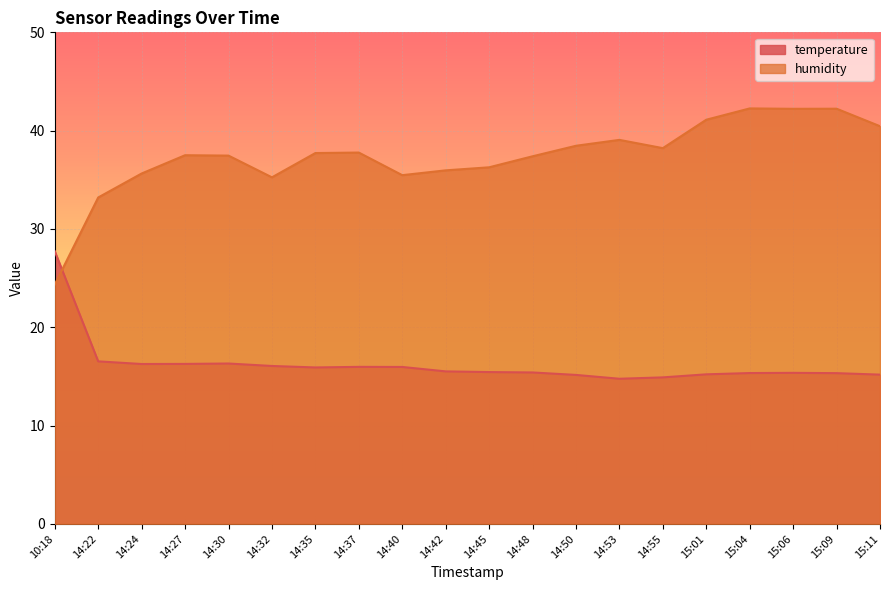

Reading left to right, transcribe all the data shown in this chart.

temperature: 10:18=27.7	14:22=16.5	14:24=16.3	14:27=16.3	14:30=16.3	14:32=16.1	14:35=15.9	14:37=16.0	14:40=16.0	14:42=15.5	14:45=15.4	14:48=15.4	14:50=15.2	14:53=14.8	14:55=14.9	15:01=15.2	15:04=15.3	15:06=15.4	15:09=15.3	15:11=15.2
humidity: 10:18=24.4	14:22=33.2	14:24=35.6	14:27=37.5	14:30=37.5	14:32=35.2	14:35=37.7	14:37=37.8	14:40=35.5	14:42=36.0	14:45=36.3	14:48=37.4	14:50=38.5	14:53=39.1	14:55=38.2	15:01=41.1	15:04=42.3	15:06=42.2	15:09=42.2	15:11=40.5